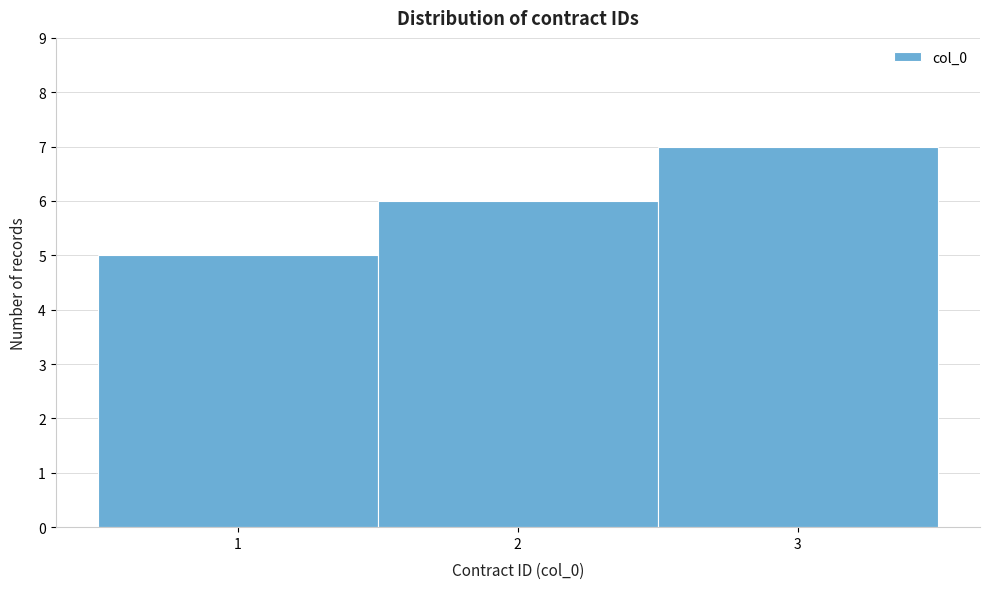

Reading left to right, transcribe this chart: for each bar, give the range it covers on the x-axis and its height. The values are not printed on the chart, so give them approximately, as read against the axis.

0.5 to 1.5: 5
1.5 to 2.5: 6
2.5 to 3.5: 7